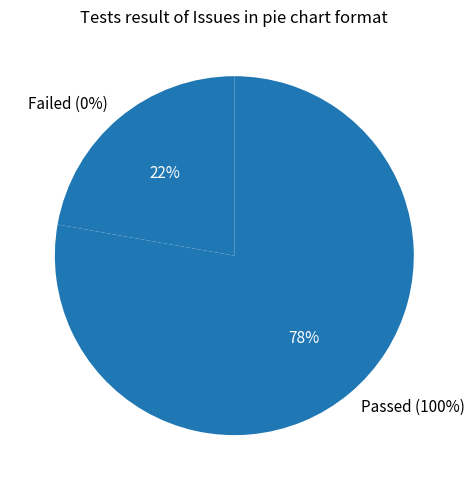

Is the sum of 123 and 149 greater than half?

No